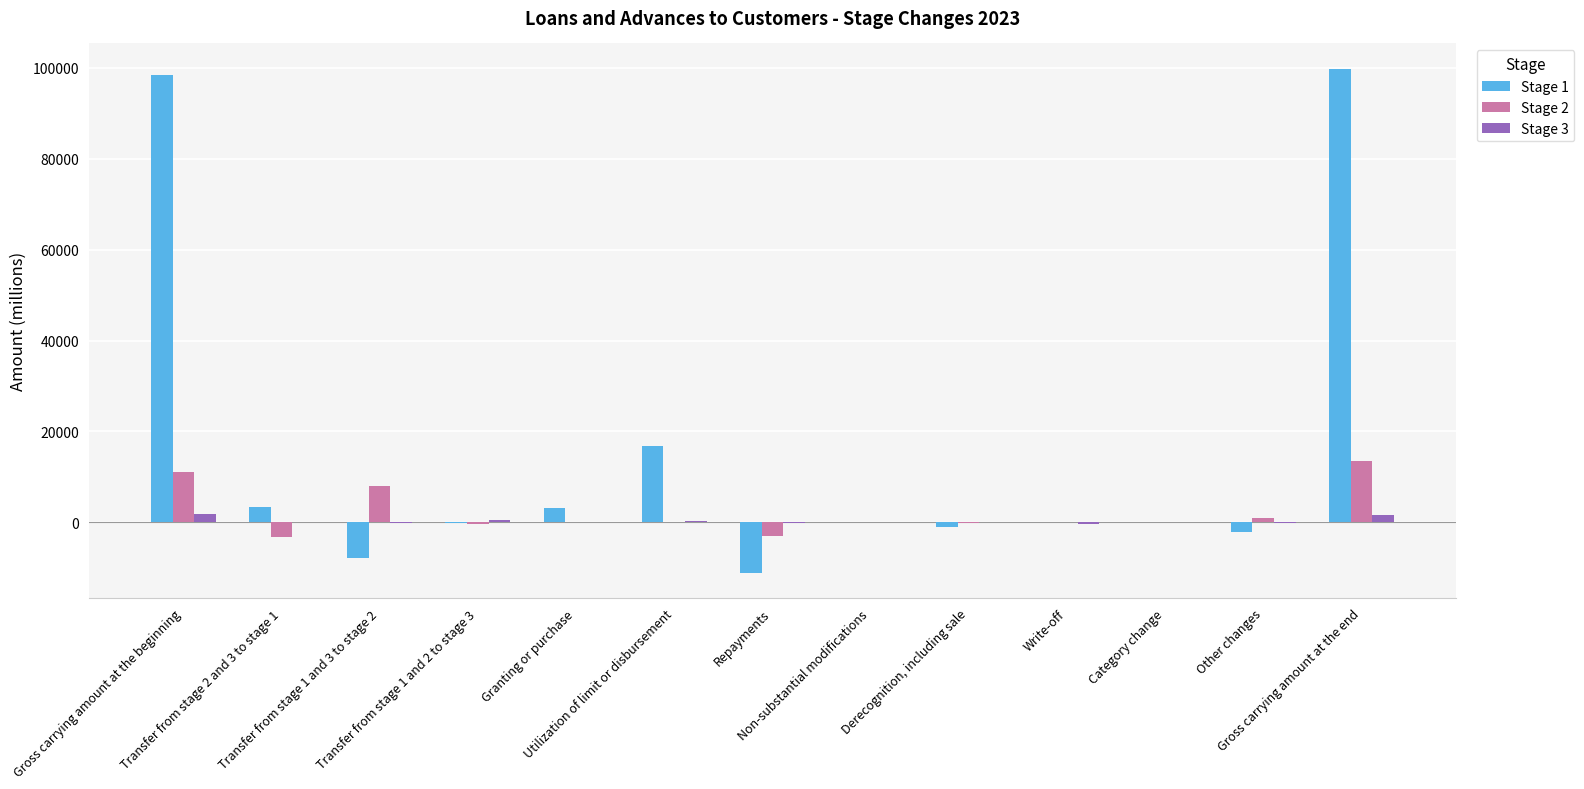

What is the value of the Stage 1 bar at the 8th from the left?

24